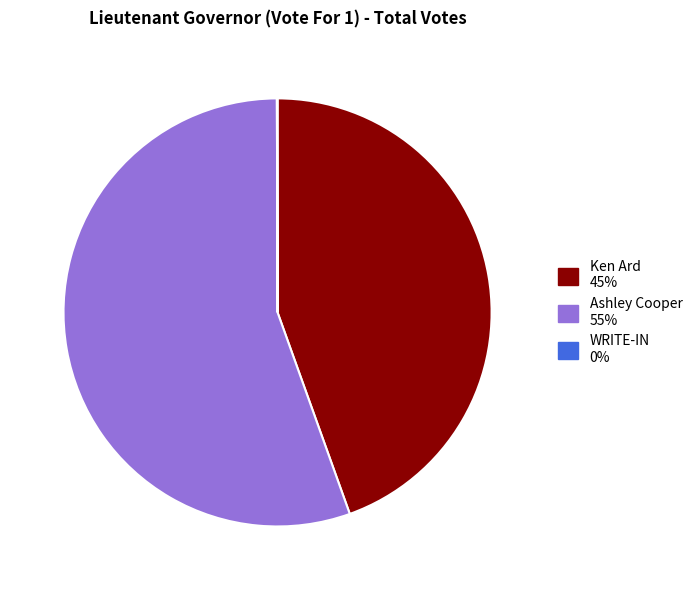

Is there a majority slice in this chart?

Yes